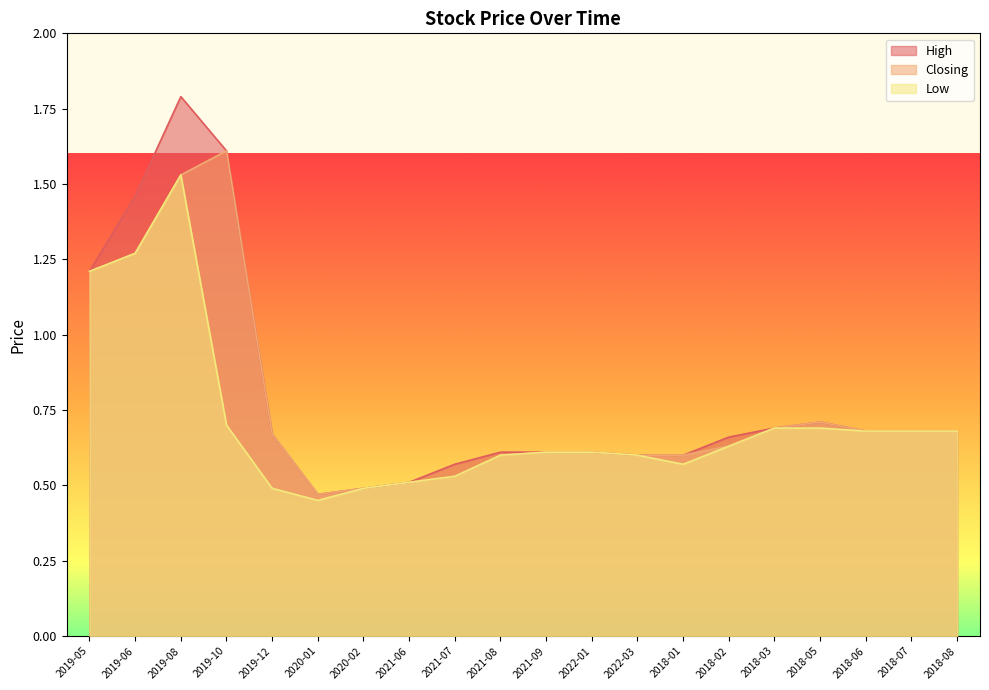

What is the label of the 11th point from the right?

2021-08